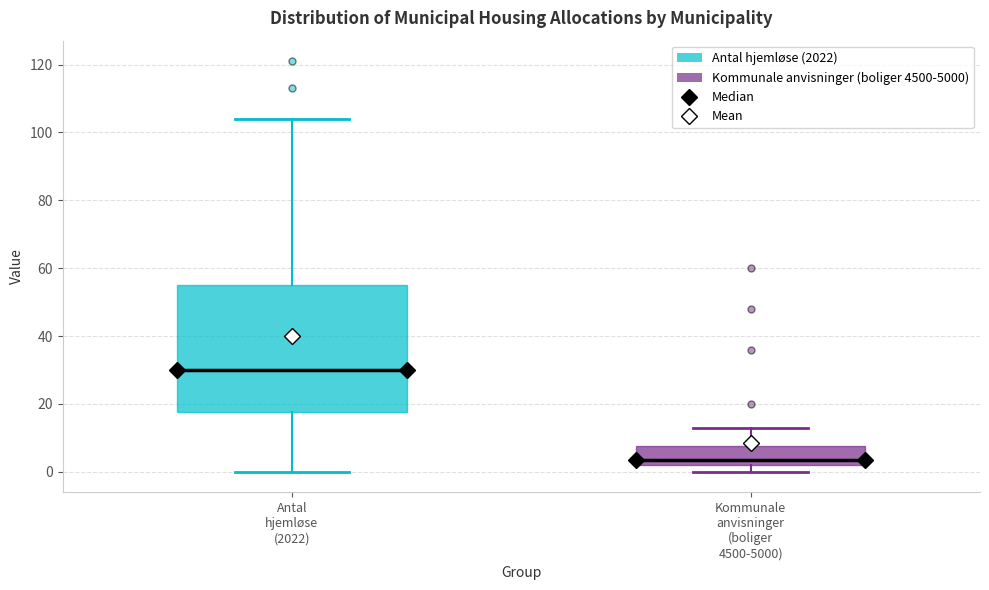

Where does the upper whisker of the box for Antal hjemløse (2022) end on the y-axis? The values are not printed on the chart, so give them approximately, as read against the axis.

104